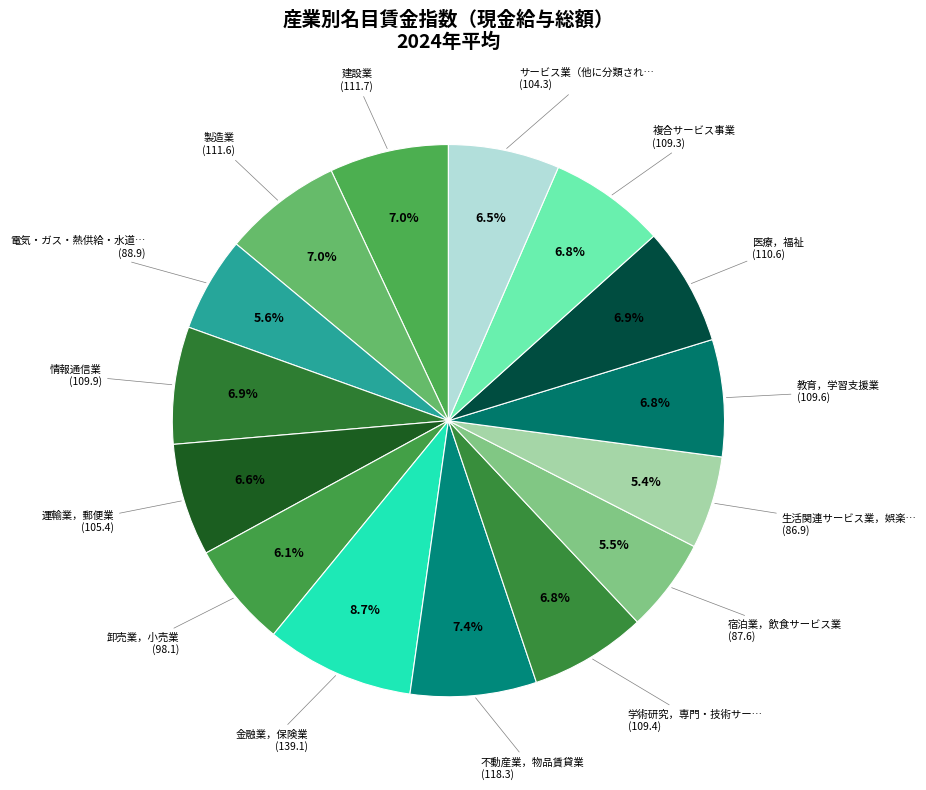

Count the number of slices in the pie.

15